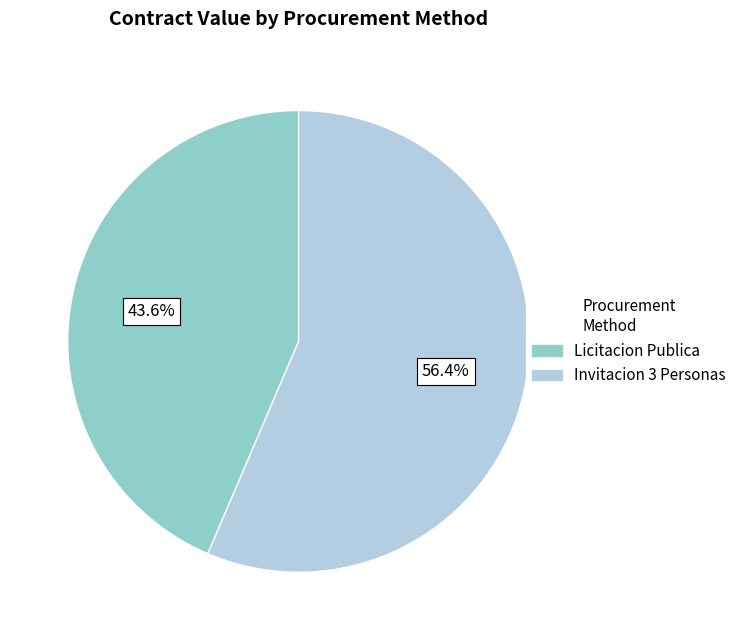

Is there any slice that represents more than half of the pie?

Yes